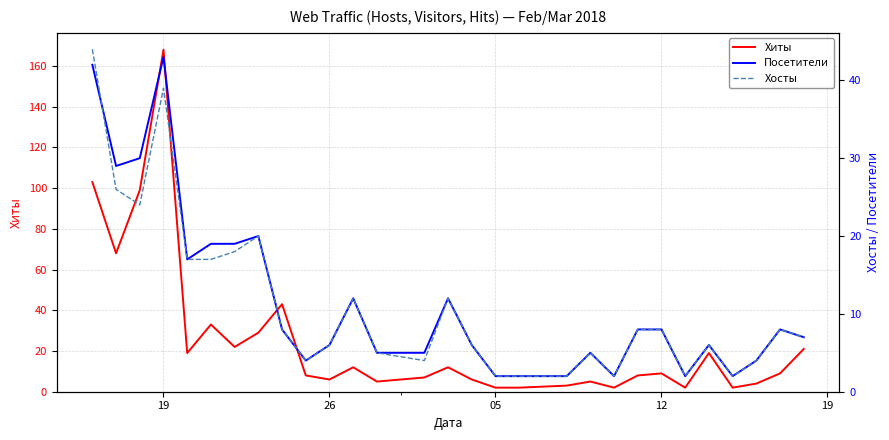

True or false: Хиты and Хосты cross at least once.

False